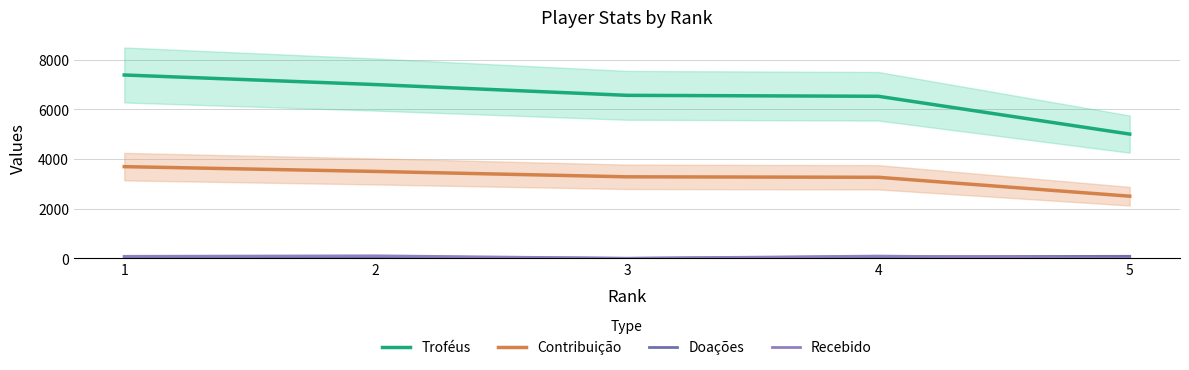

What is the highest value of the Troféus series?

7388